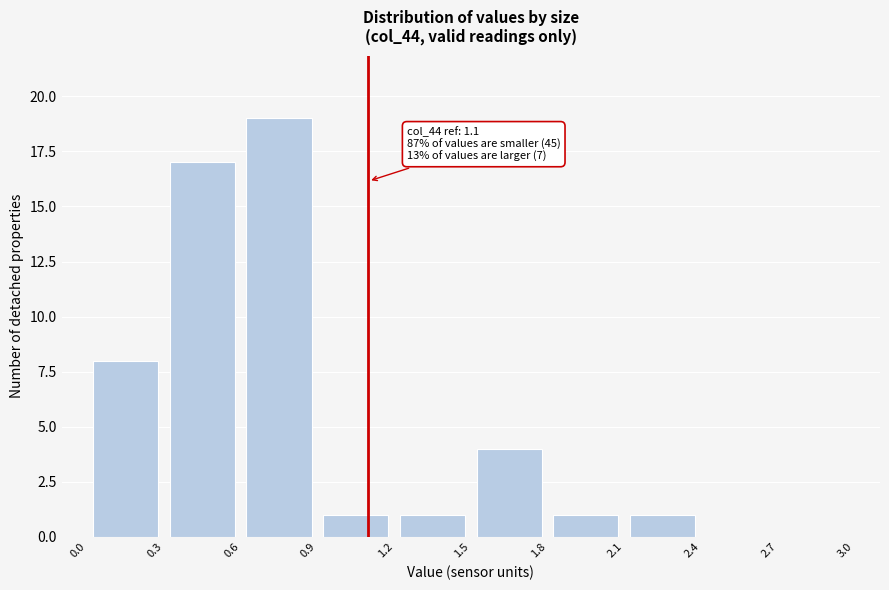

Which range on the x-axis has the tallest bar?

0.6 to 0.9